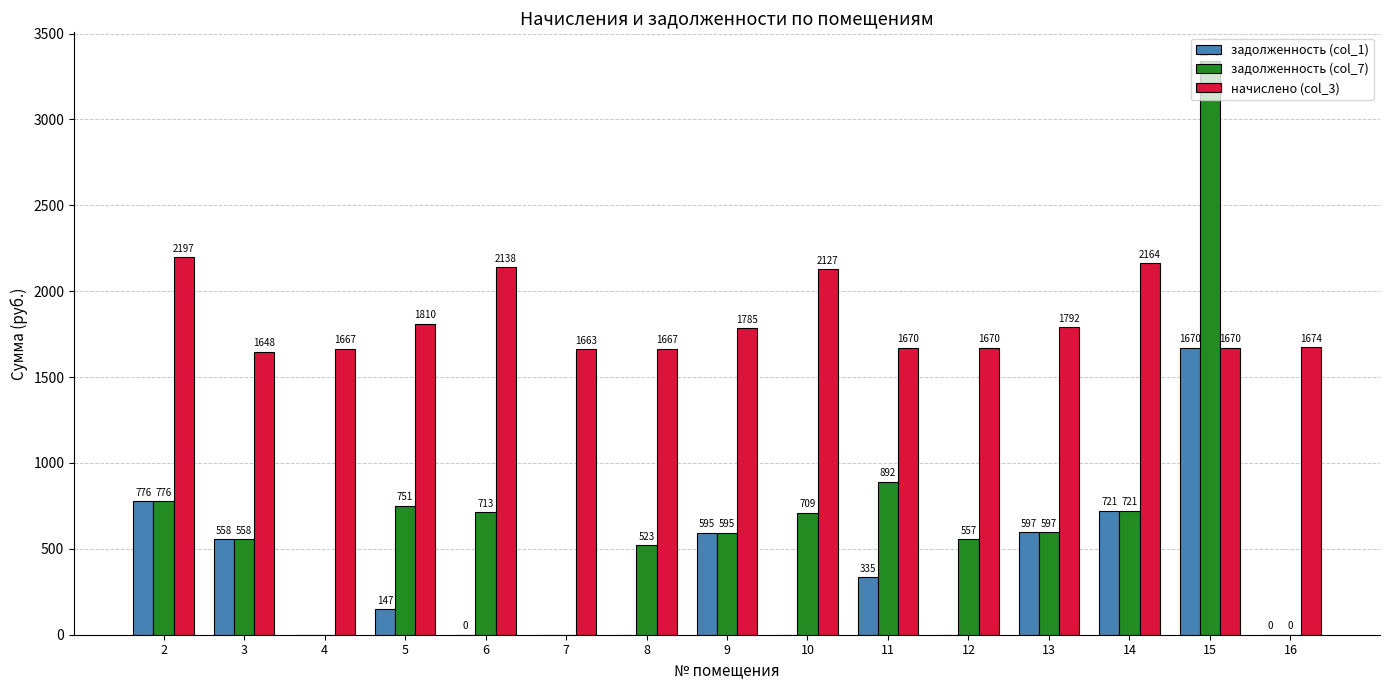

Is it true that задолженность (col_7) equals 412.2 at 13?

False